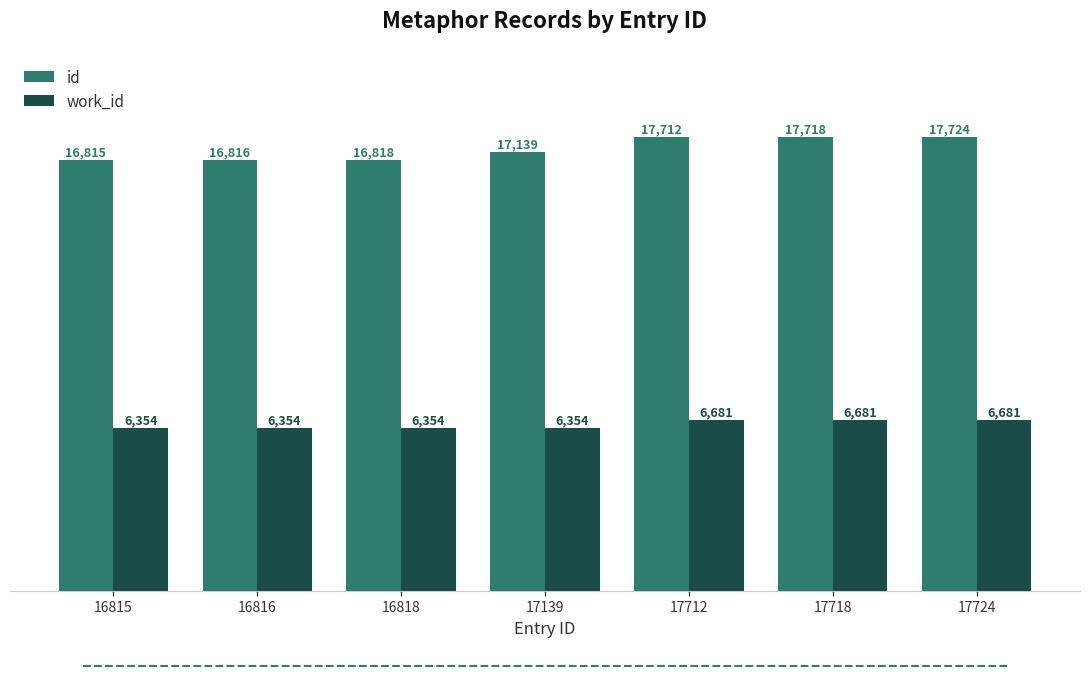

What is the greatest value displayed?

17724